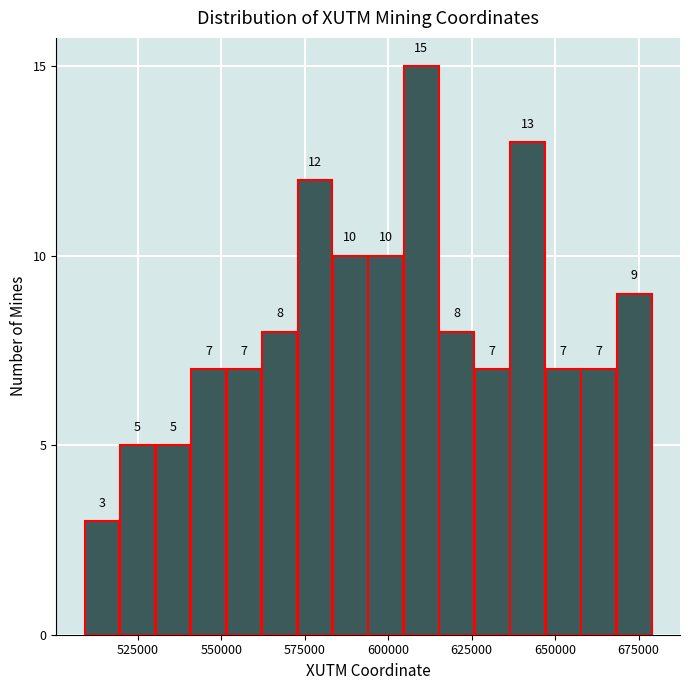

Read against the x-axis, roughly where is the centre of the tallest bar?

610000